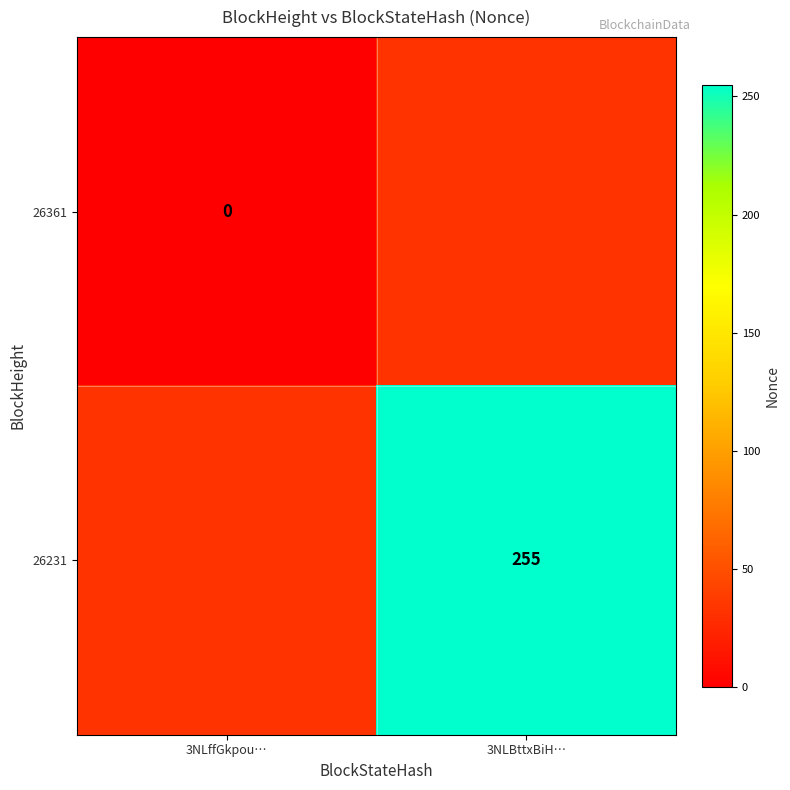

True or false: 26231 has a value of 160.7 at 3NLBttxBiH….

False